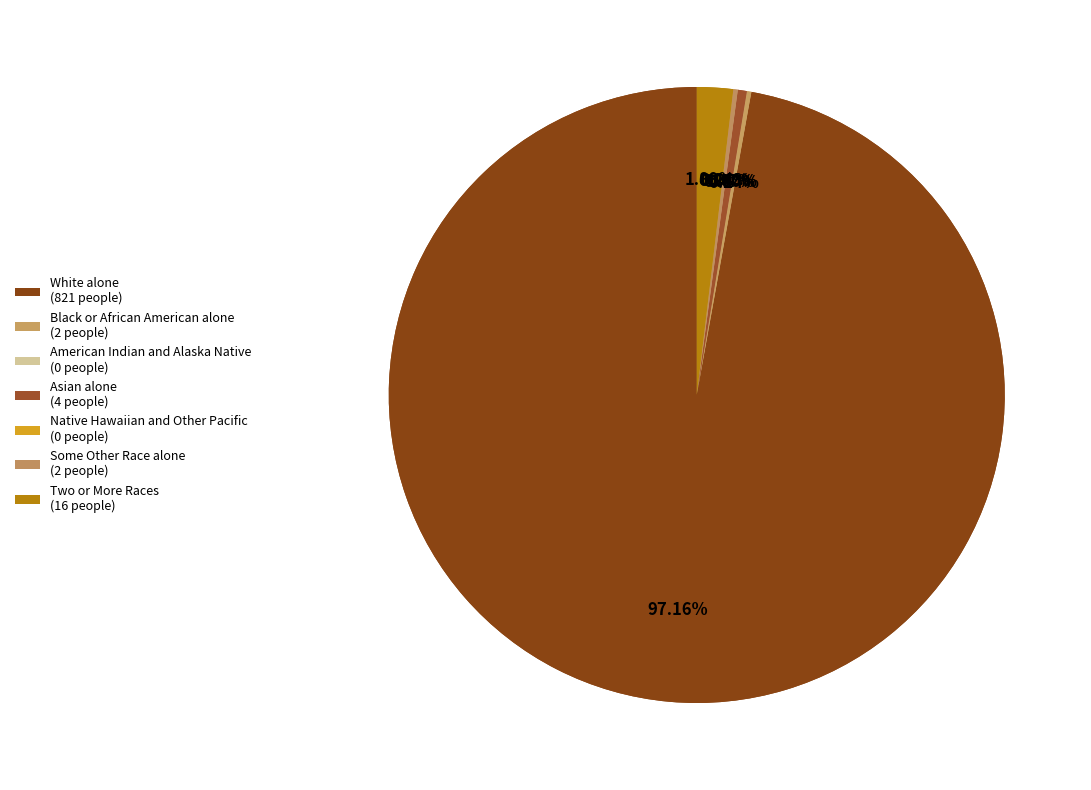

To the nearest percent, what portion does Two or More Races represent?

2%